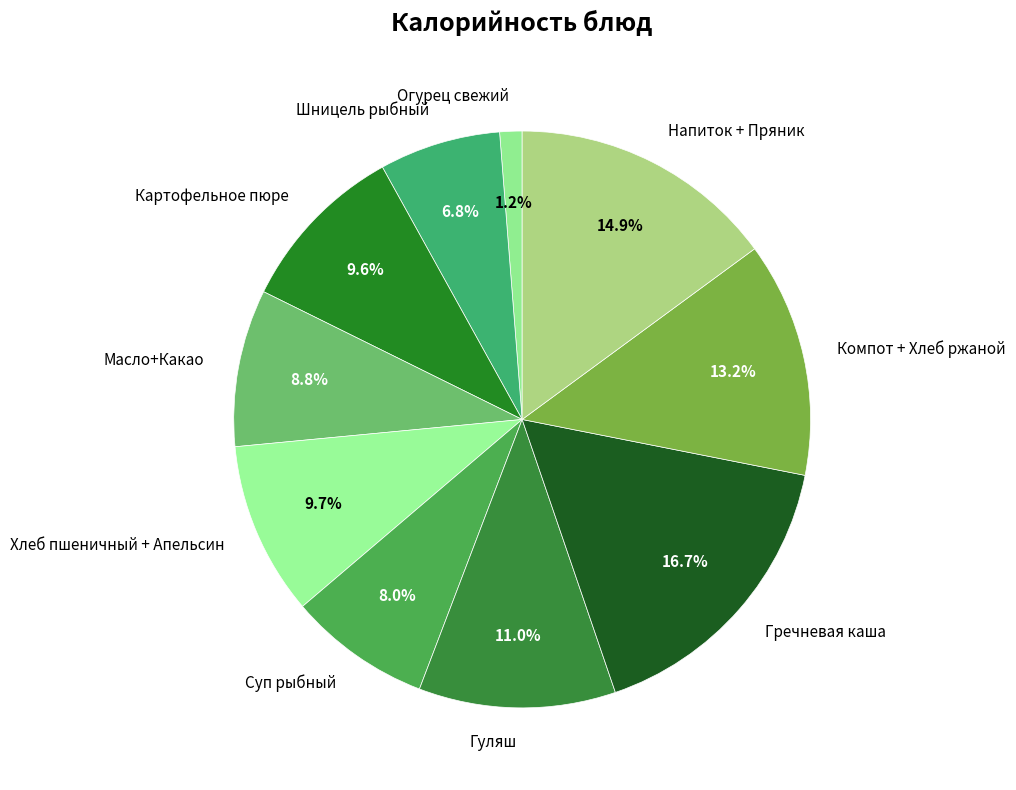

The Гуляш slice represents 19% of the pie. True or false?

False